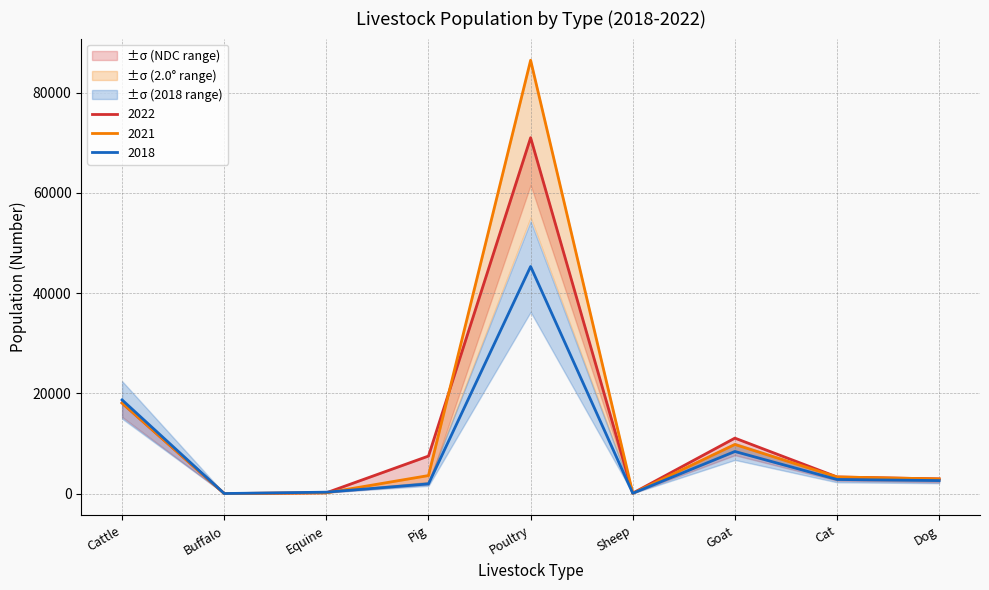

Where is the first local maximum for 2019?

Poultry